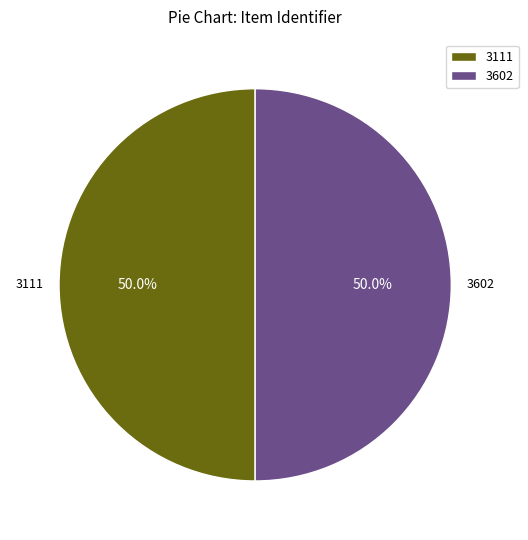

Combined, do 3602 and 3111 account for over 50%?

Yes